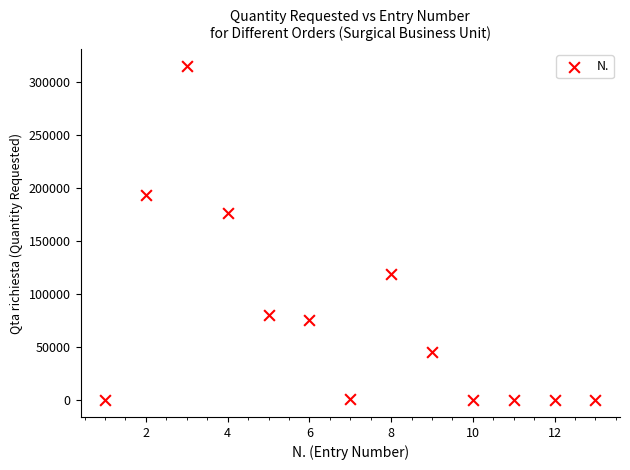

What Y value in the scatter plot is closest to 157731?

176352